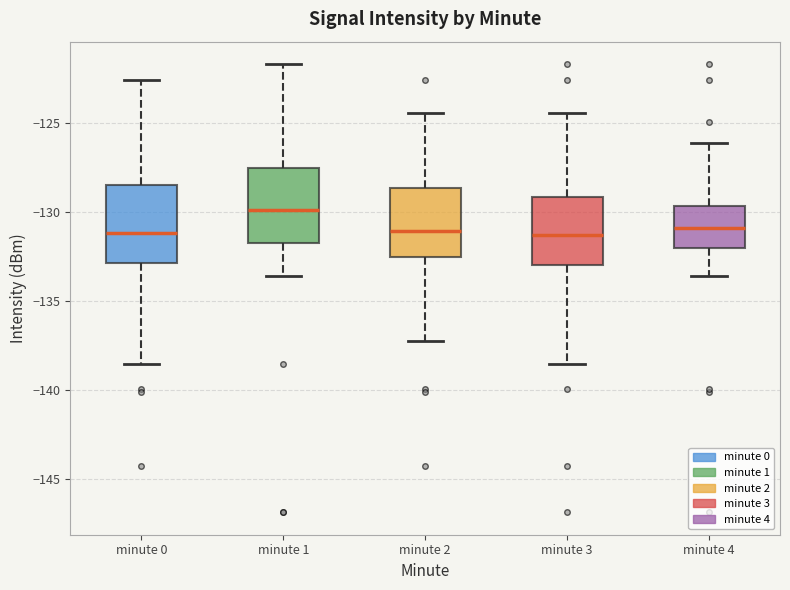

Reading left to right, read every box against the y-axis: the position of its median line, the range the box covers, and the ends of its whiskers. The values are not printed on the chart, so give them approximately, as read against the axis.

minute 0: median -131.0, box -133.0 to -128.5, whiskers -138.5 to -122.5
minute 1: median -130.0, box -132.0 to -127.5, whiskers -133.5 to -121.5
minute 2: median -131.0, box -132.5 to -128.5, whiskers -137.5 to -124.5
minute 3: median -131.5, box -133.0 to -129.0, whiskers -138.5 to -124.5
minute 4: median -131.0, box -132.0 to -129.5, whiskers -133.5 to -126.0